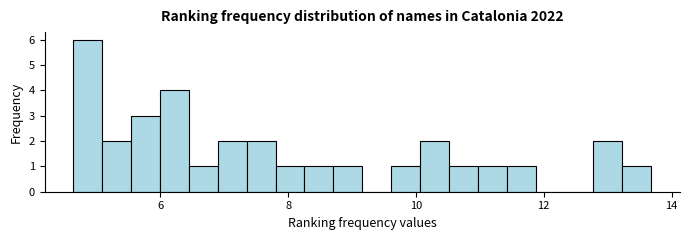

Read against the x-axis, roughly where is the centre of the tallest bar?

4.8